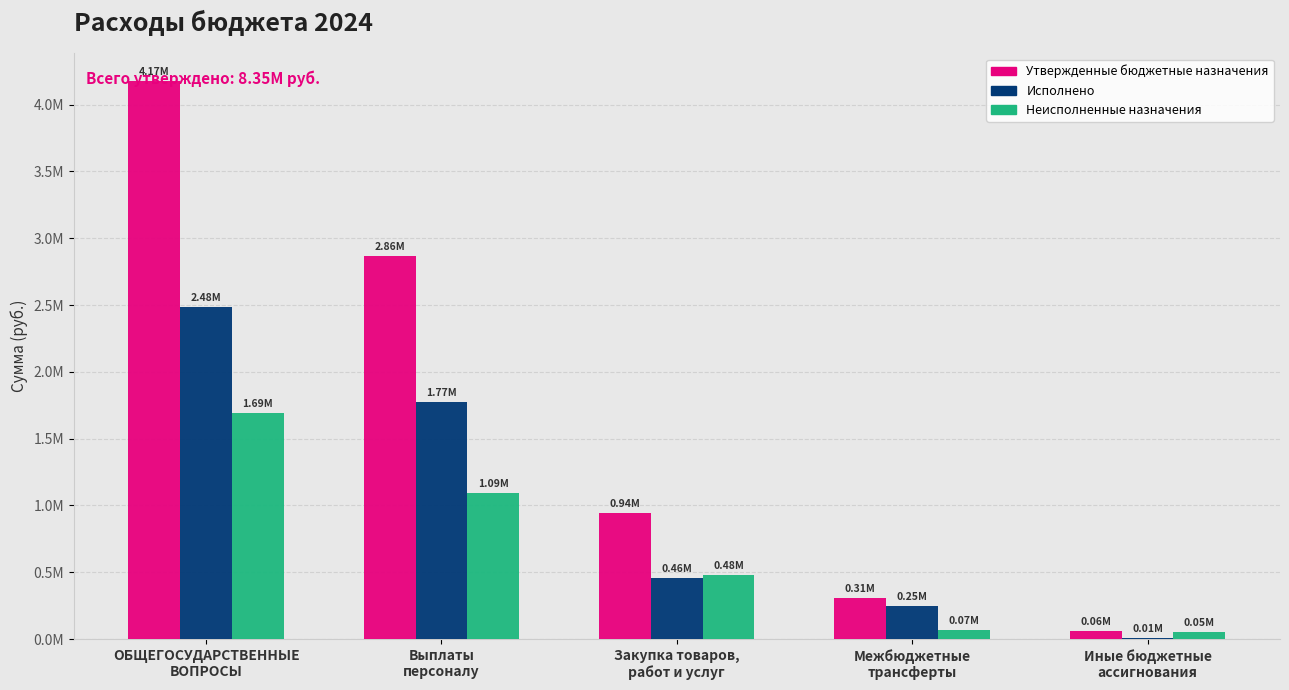

Which series changed the most between Закупка товаров,
работ и услуг and Иные бюджетные
ассигнования?

Утвержденные бюджетные назначения